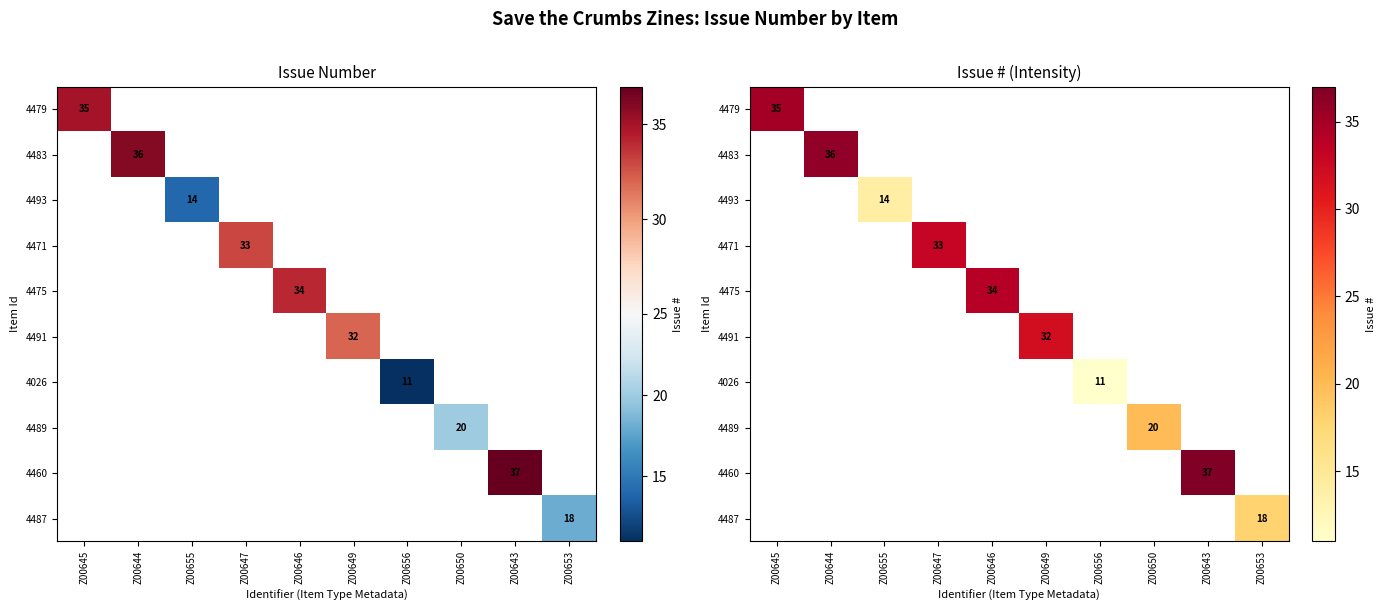

How many series are shown in this chart?

10